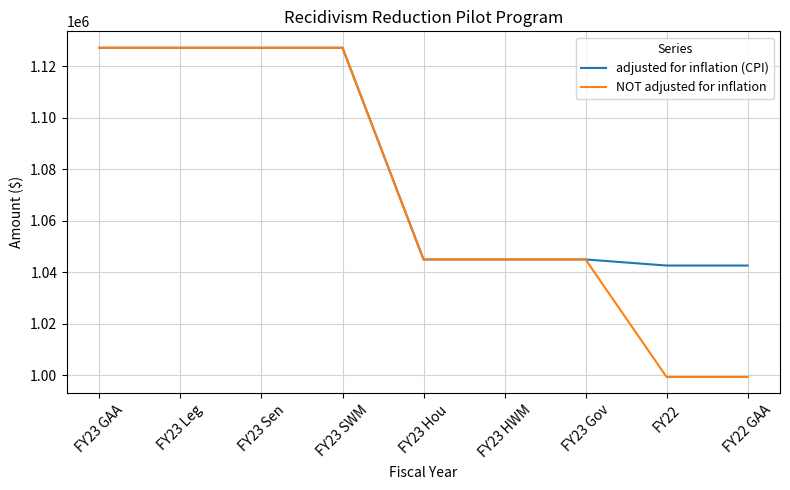

What is the sum of all NOT adjusted for inflation values?

9642219